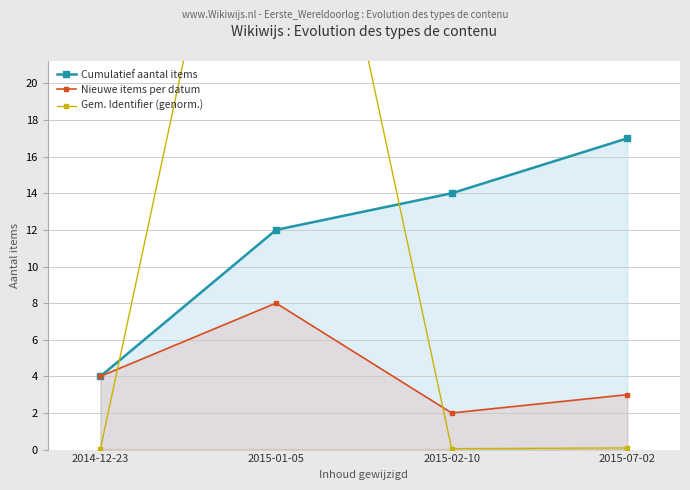

Rank the categories by Nieuwe items per datum value from highest to lowest.

2015-01-05, 2014-12-23, 2015-07-02, 2015-02-10